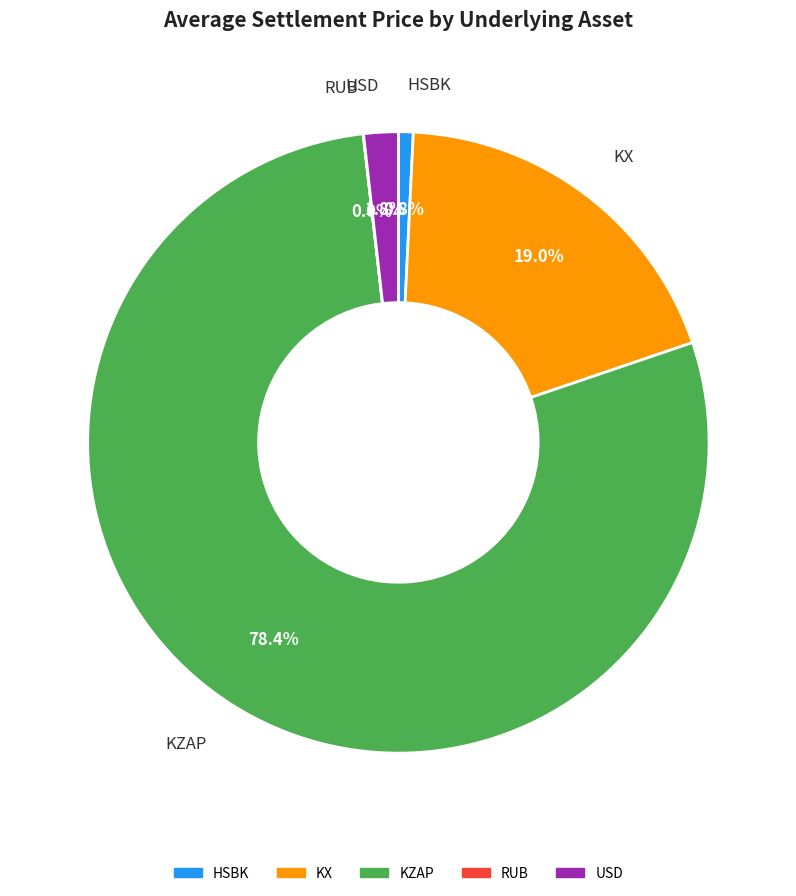

To the nearest percent, what is the combined percentage of KZAP and KX?

97%